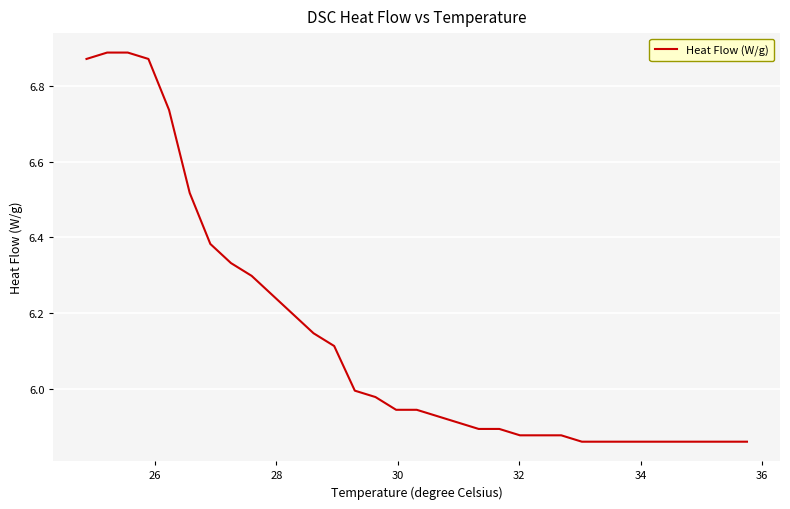

What is the difference between the maximum and minimum values?

1.0